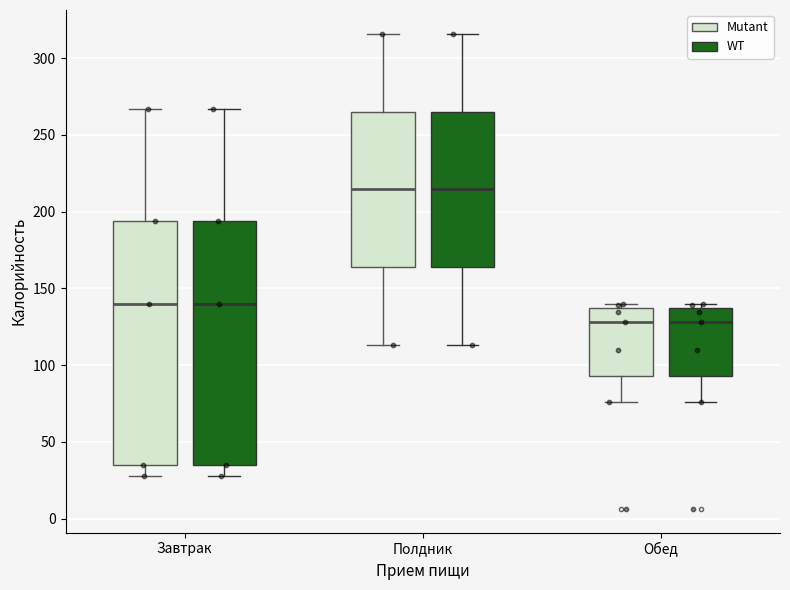

Reading left to right, read every box against the y-axis: the position of its median line, the range the box covers, and the ends of its whiskers. The values are not printed on the chart, so give them approximately, as read against the axis.

Завтрак (Mutant): median 140, box 35 to 195, whiskers 30 to 265
Завтрак (WT): median 140, box 35 to 195, whiskers 30 to 265
Полдник (Mutant): median 215, box 165 to 265, whiskers 115 to 315
Полдник (WT): median 215, box 165 to 265, whiskers 115 to 315
Обед (Mutant): median 130, box 95 to 135, whiskers 75 to 140
Обед (WT): median 130, box 95 to 135, whiskers 75 to 140